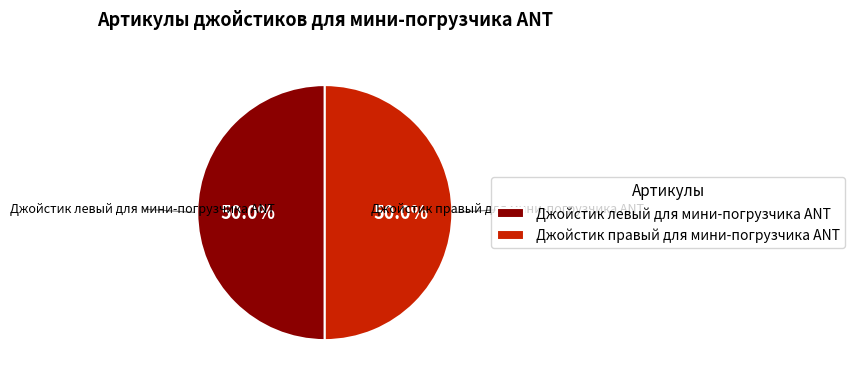

How much of the chart is everything except Джойстик правый для мини-погрузчика ANT?

50.0%